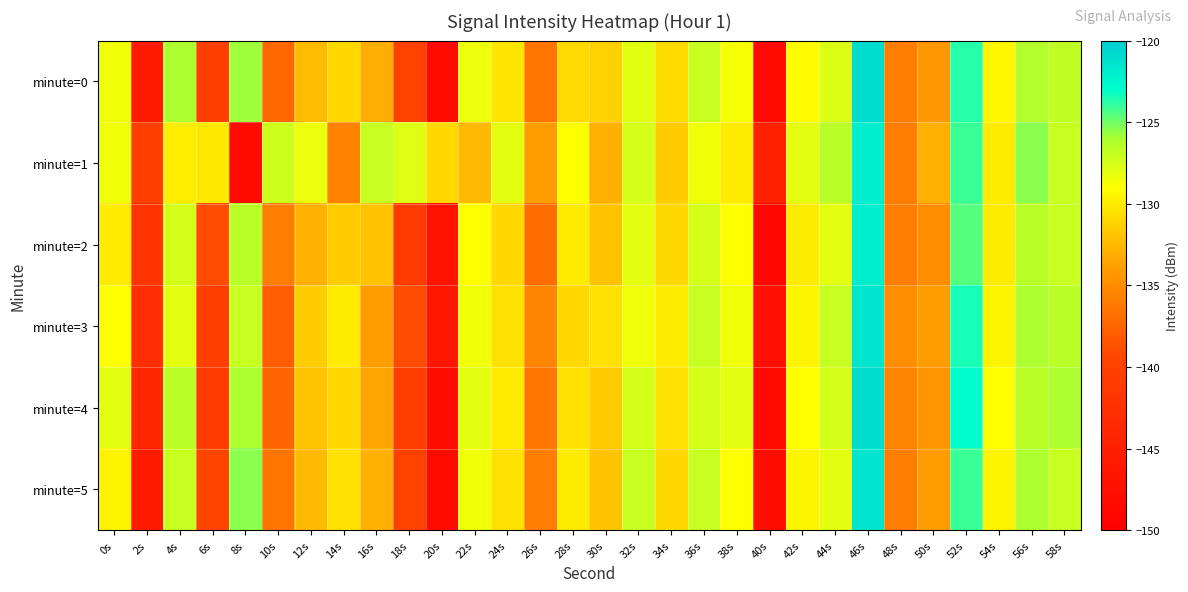

Reading right to left, extract all data points from this chart.

minute=0: 58s=-126.7	56s=-126.2	54s=-129.4	52s=-123.6	50s=-134.3	48s=-135.8	46s=-121.0	44s=-127.6	42s=-129.2	40s=-148.3	38s=-128.7	36s=-127.1	34s=-130.8	32s=-127.9	30s=-131.3	28s=-130.8	26s=-136.4	24s=-130.3	22s=-128.3	20s=-148.6	18s=-140.0	16s=-133.1	14s=-130.9	12s=-132.3	10s=-137.2	8s=-125.8	6s=-140.3	4s=-126.0	2s=-145.8	0s=-128.5
minute=1: 58s=-127.0	56s=-125.5	54s=-130.0	52s=-124.0	50s=-133.0	48s=-136.0	46s=-122.0	44s=-126.5	42s=-128.0	40s=-145.0	38s=-130.0	36s=-128.5	34s=-131.5	32s=-127.5	30s=-133.0	28s=-129.0	26s=-134.0	24s=-128.0	22s=-132.5	20s=-131.0	18s=-127.8	16s=-127.0	14s=-135.6	12s=-128.4	10s=-127.2	8s=-148.0	6s=-130.1	4s=-129.8	2s=-140.3	0s=-128.5
minute=2: 58s=-127.0	56s=-126.5	54s=-130.0	52s=-124.5	50s=-135.0	48s=-136.0	46s=-122.0	44s=-128.0	42s=-130.0	40s=-149.0	38s=-129.0	36s=-127.5	34s=-131.0	32s=-128.0	30s=-132.0	28s=-130.0	26s=-137.0	24s=-131.0	22s=-129.0	20s=-147.0	18s=-141.0	16s=-132.0	14s=-131.5	12s=-133.0	10s=-136.0	8s=-126.5	6s=-139.0	4s=-127.5	2s=-142.0	0s=-130.0
minute=3: 58s=-126.5	56s=-126.0	54s=-129.5	52s=-123.5	50s=-134.0	48s=-135.0	46s=-121.5	44s=-127.0	42s=-129.5	40s=-147.5	38s=-128.5	36s=-127.0	34s=-130.0	32s=-128.5	30s=-130.5	28s=-131.0	26s=-135.5	24s=-130.5	22s=-128.5	20s=-146.5	18s=-139.0	16s=-134.0	14s=-130.0	12s=-131.5	10s=-138.0	8s=-127.0	6s=-140.5	4s=-128.0	2s=-143.0	0s=-129.0
minute=4: 58s=-126.0	56s=-126.5	54s=-129.0	52s=-123.0	50s=-134.5	48s=-135.5	46s=-121.0	44s=-127.5	42s=-129.0	40s=-148.5	38s=-128.0	36s=-127.5	34s=-130.5	32s=-127.5	30s=-131.5	28s=-130.5	26s=-136.5	24s=-130.0	22s=-128.0	20s=-148.0	18s=-140.5	16s=-133.5	14s=-131.0	12s=-132.0	10s=-137.5	8s=-126.0	6s=-141.0	4s=-126.5	2s=-144.0	0s=-128.0
minute=5: 58s=-127.0	56s=-126.0	54s=-129.5	52s=-124.0	50s=-134.0	48s=-136.0	46s=-121.5	44s=-128.0	42s=-129.5	40s=-148.0	38s=-129.0	36s=-127.0	34s=-131.0	32s=-127.0	30s=-132.0	28s=-130.0	26s=-136.0	24s=-130.5	22s=-128.5	20s=-148.3	18s=-140.0	16s=-133.0	14s=-130.5	12s=-132.5	10s=-136.5	8s=-125.5	6s=-139.5	4s=-127.0	2s=-146.0	0s=-129.5